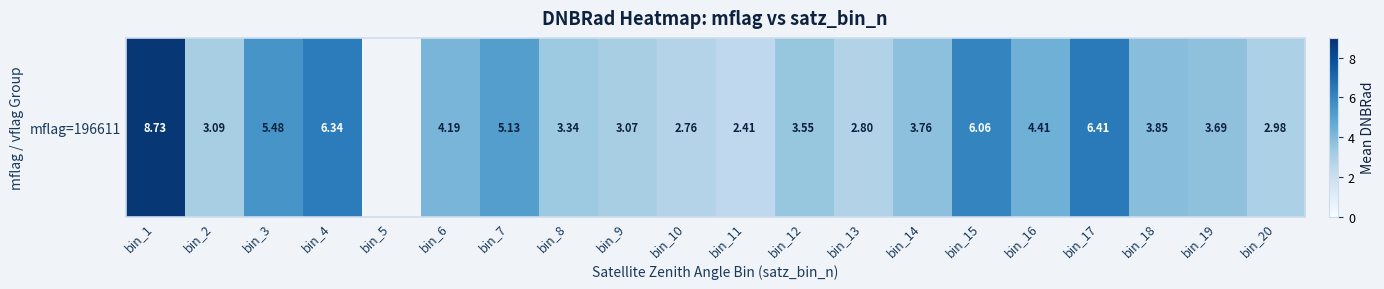

At which category does the chart reach its minimum across all series?

bin_11